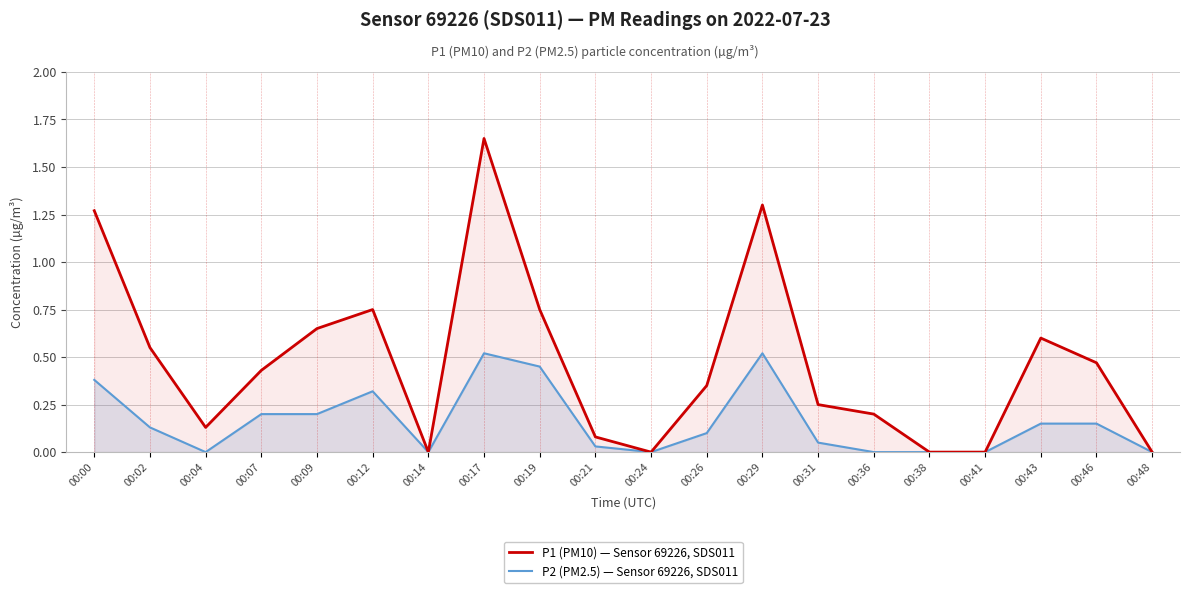

What is the value of the P1 (PM10) — Sensor 69226, SDS011 point at the 8th from the left?

1.6